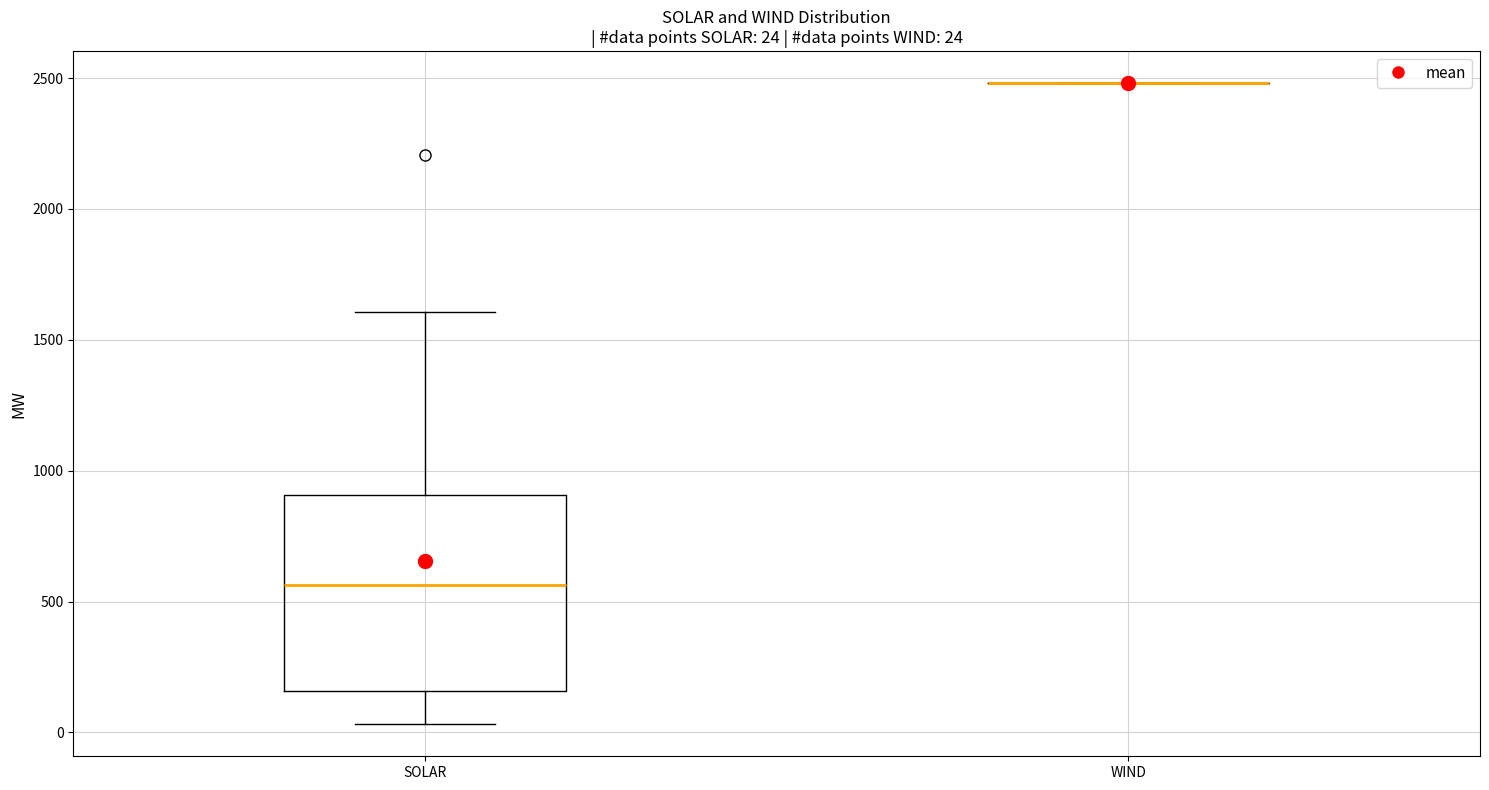

Comparing the boxes themselves (not the whiskers), which one is the tallest?

SOLAR